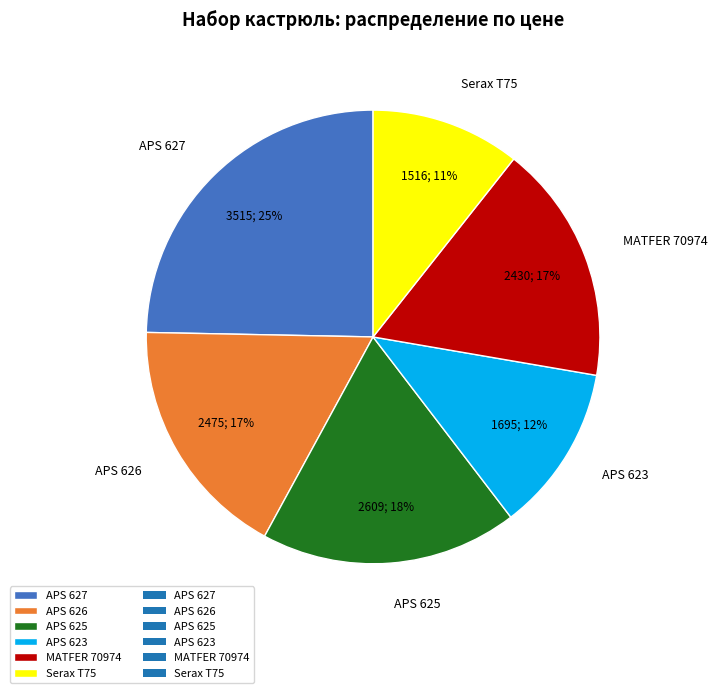

To the nearest percent, what is the difference between the largest and smallest slice percentages?

14%